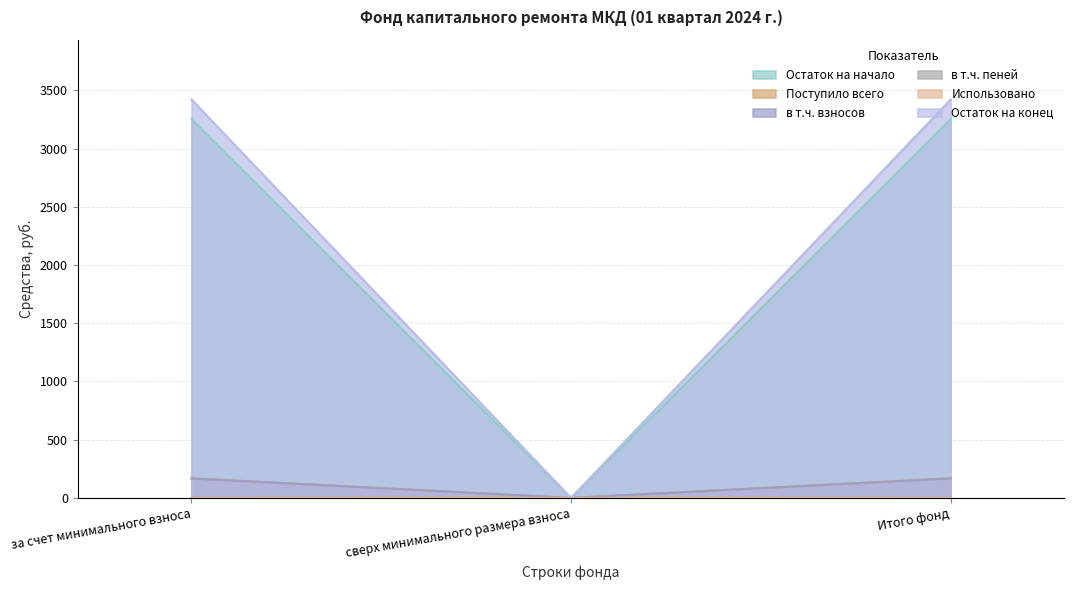

The value of в т.ч. пеней at за счет минимального взноса is 168.6. True or false?

True